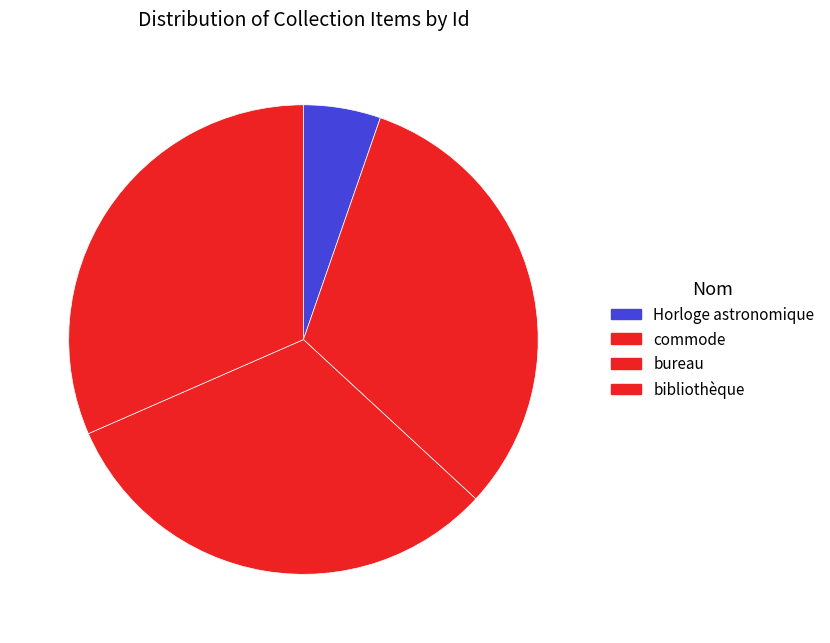

The commode slice represents 46% of the pie. True or false?

False